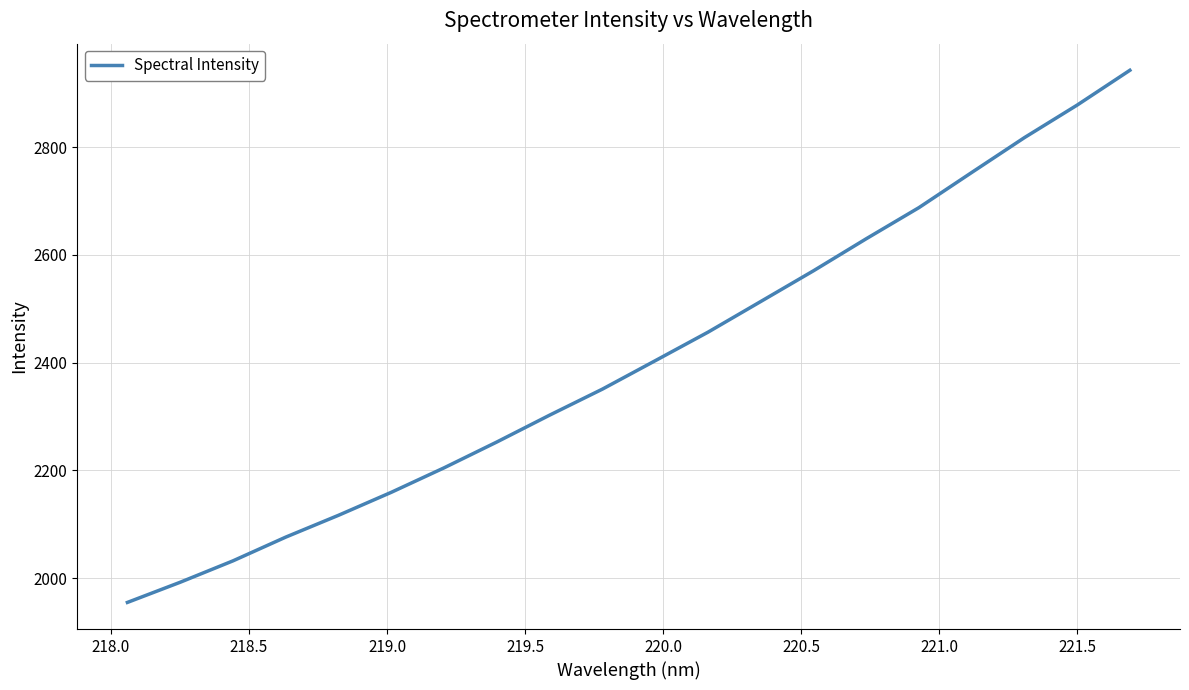

What is the maximum value shown in the chart?

2942.5